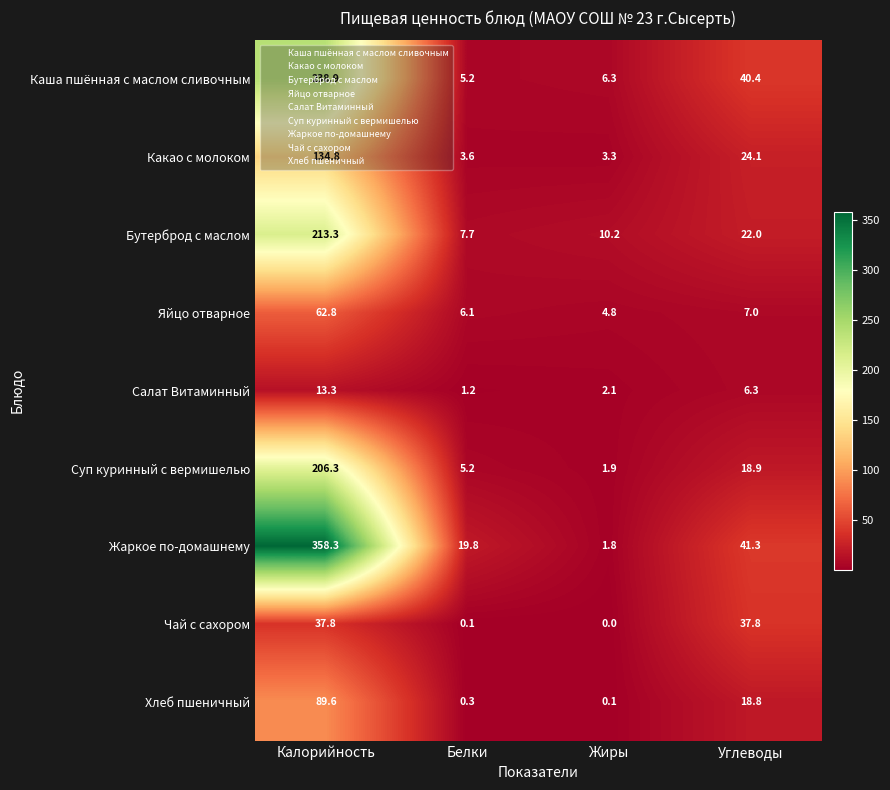

What is the highest value of the Жаркое по-домашнему series?

358.3